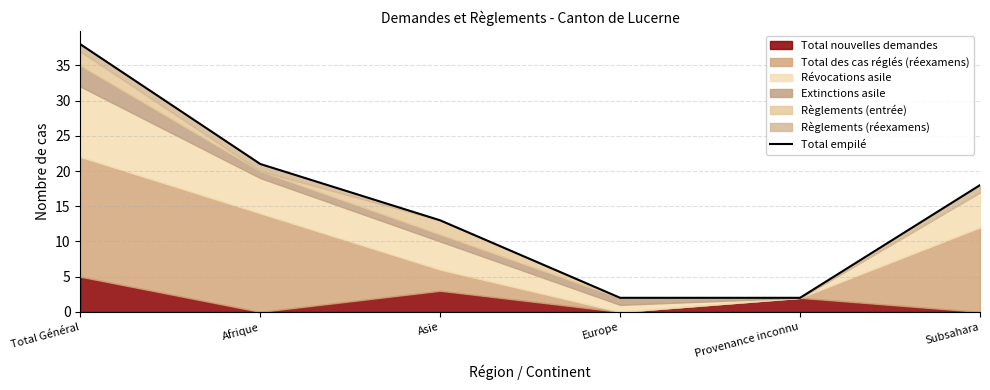

True or false: there are more than 2 points higher than both neighbors.

False